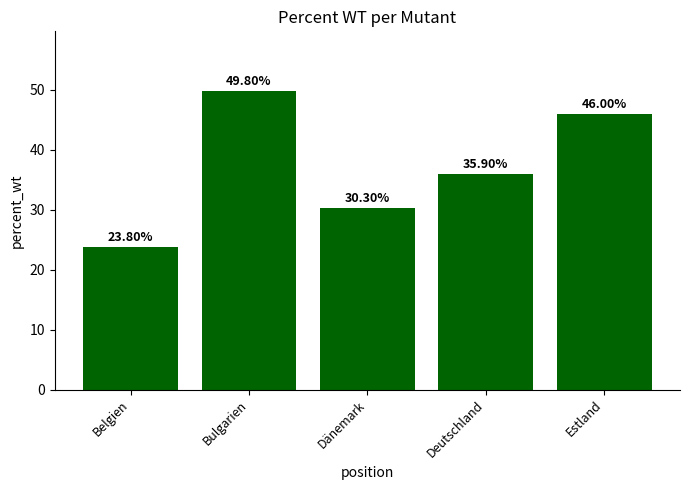

True or false: the data shows 49.8 at Bulgarien.

True